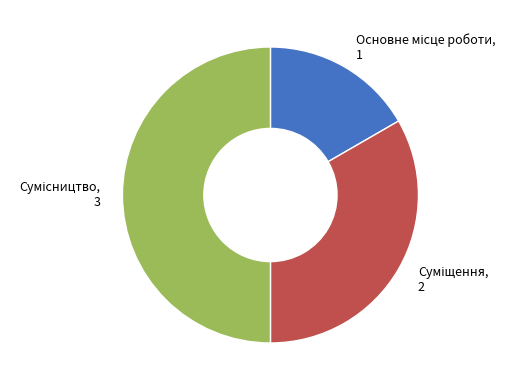

Does any single category account for the majority?

No